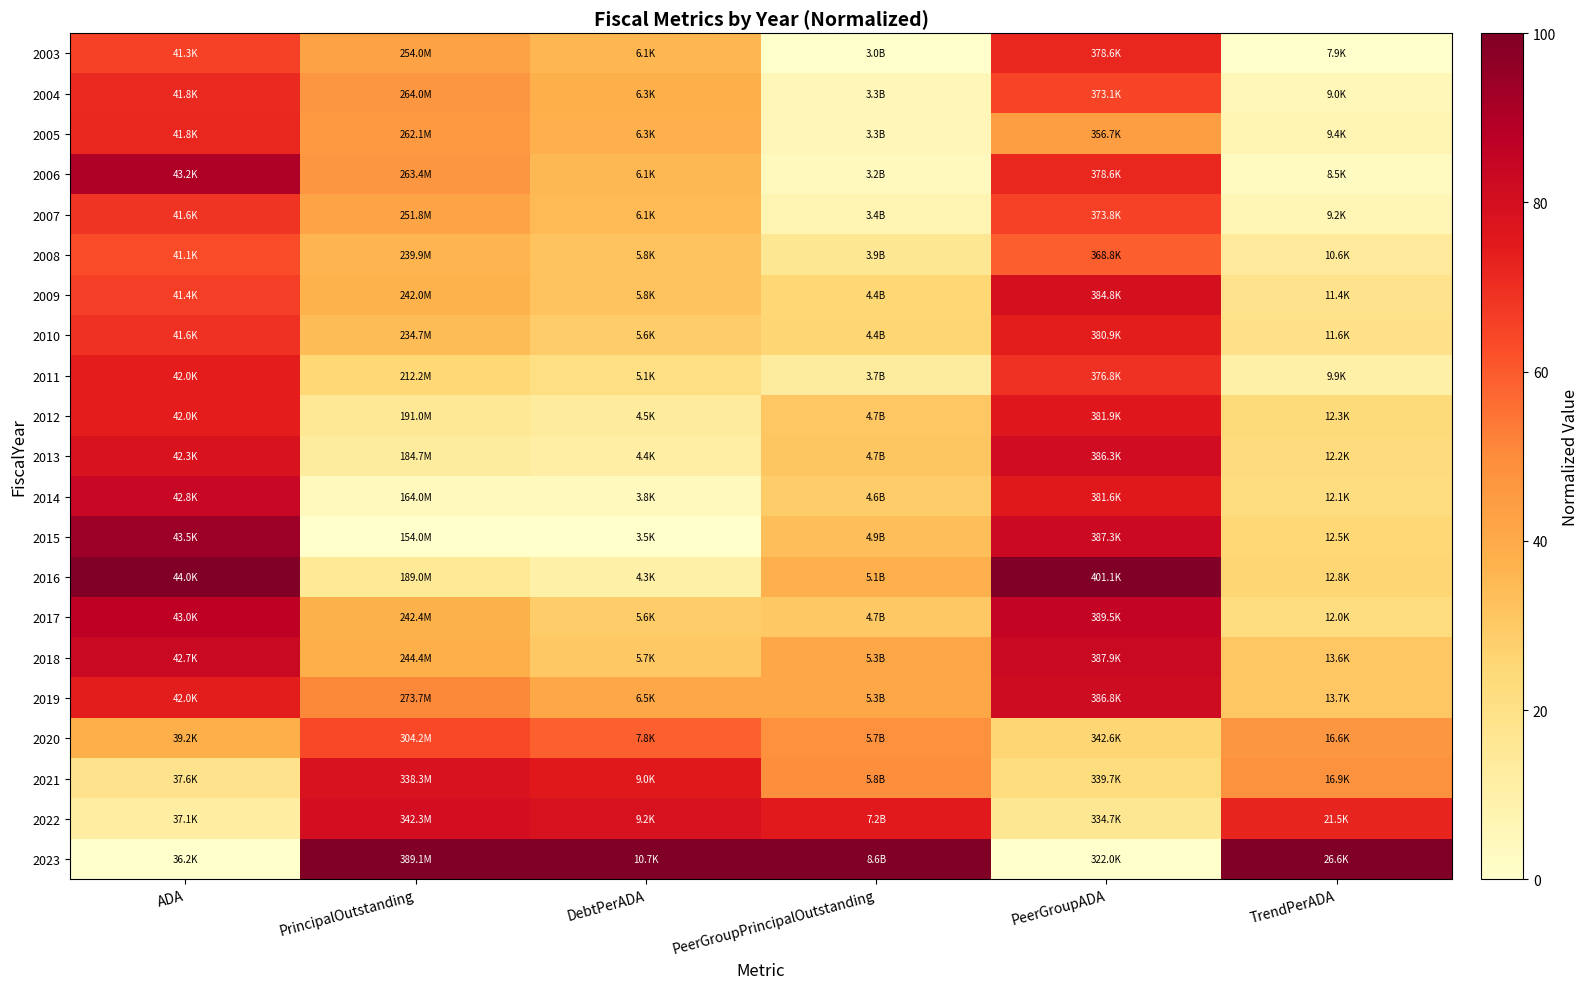

Rank the series at ADA from lowest to highest value.

2023, 2022, 2021, 2020, 2008, 2003, 2009, 2007, 2010, 2004, 2005, 2012, 2011, 2019, 2013, 2018, 2014, 2017, 2006, 2015, 2016